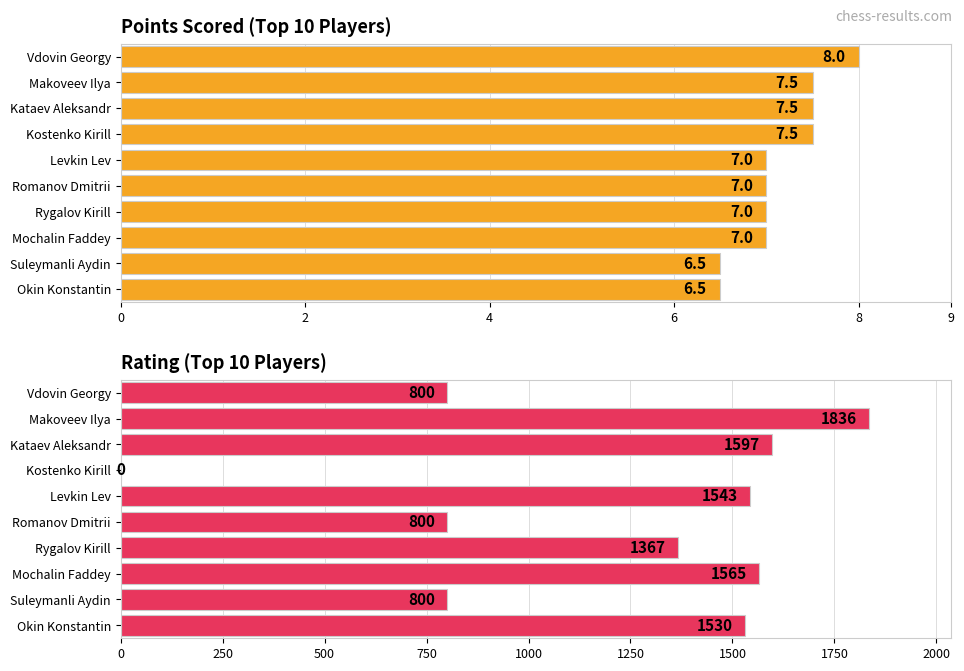

Which series has the largest range (max minus min)?

Rating